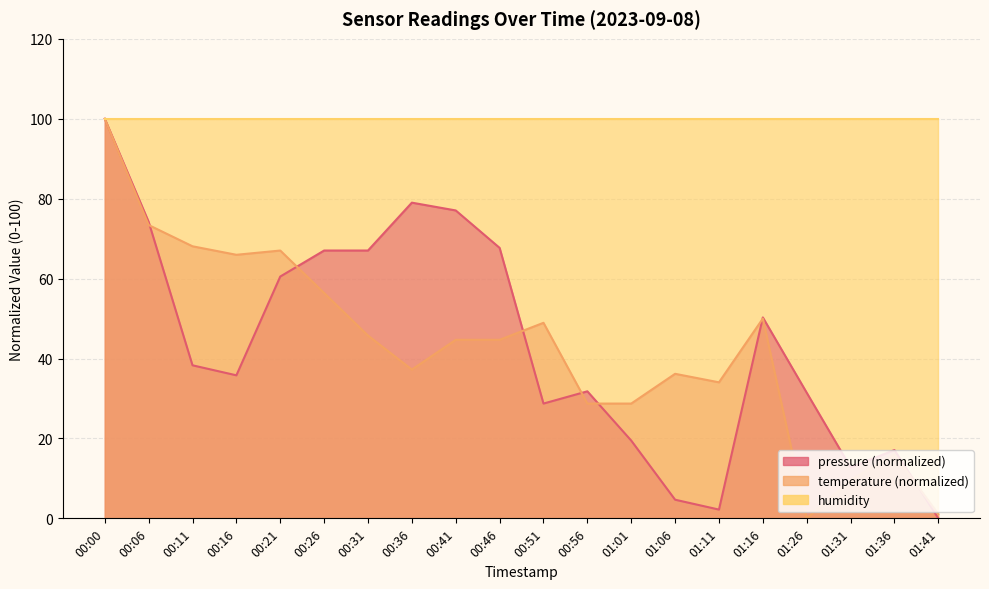

Reading left to right, transcribe all the data shown in this chart.

pressure: 100.0	74.2	38.3	35.8	60.5	67.0	67.0	79.0	77.1	67.7	28.7	31.8	19.5	4.7	2.2	50.3	31.4	12.7	17.1	0.0
temperature: 100.0	73.4	68.1	66.0	67.0	56.4	45.7	37.2	44.7	44.7	48.9	28.7	28.7	36.2	34.0	50.0	0.0	9.6	16.0	1.1